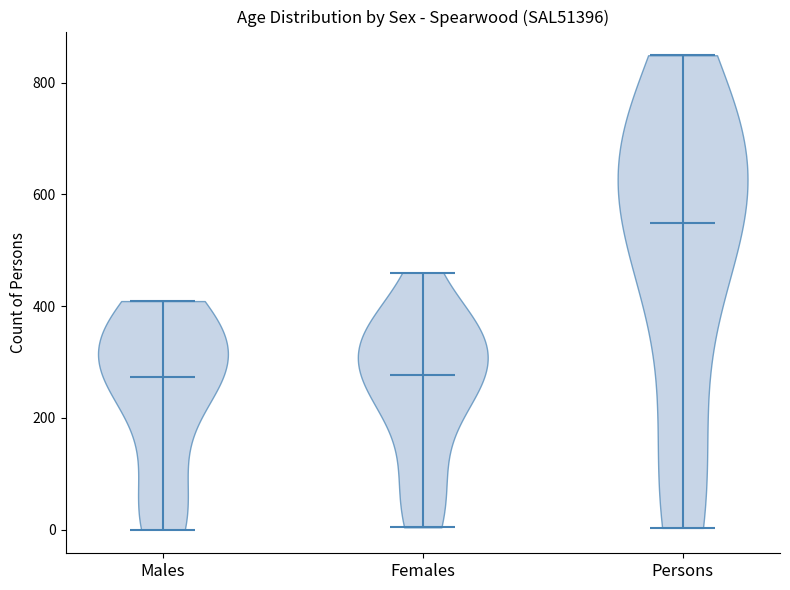

What is the lowest point the violin for Males reaches on the y-axis? The values are not printed on the chart, so give them approximately, as read against the axis.

0